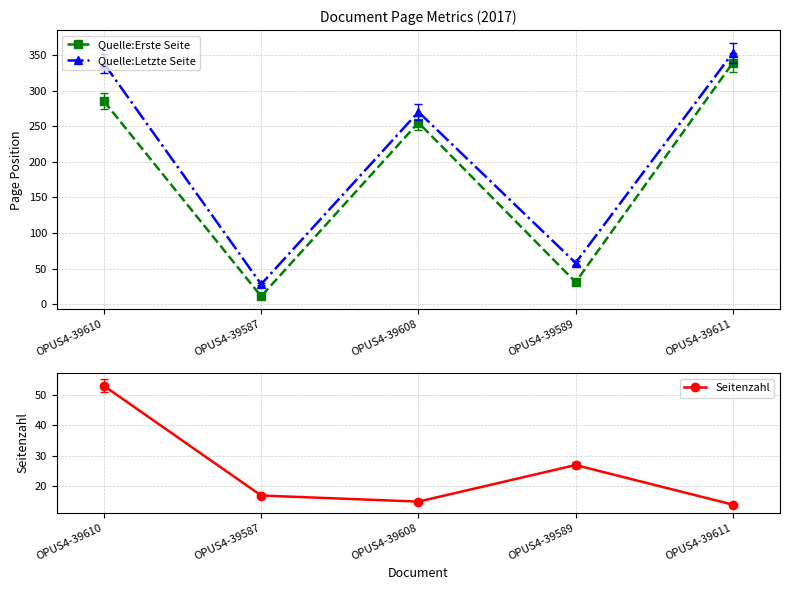

At which label is Quelle:Letzte Seite closest to 190?

OPUS4-39608